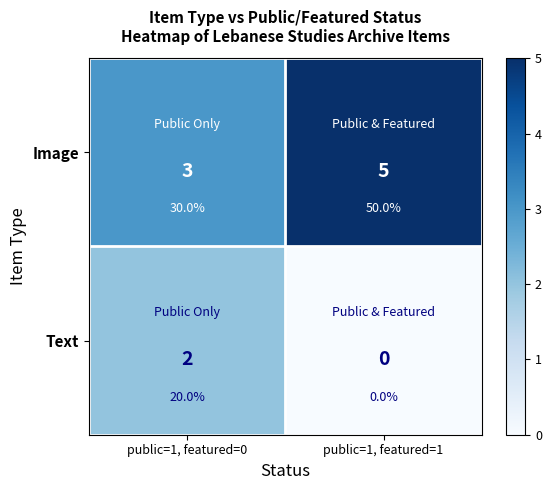

How many categories are shown in the chart?

2